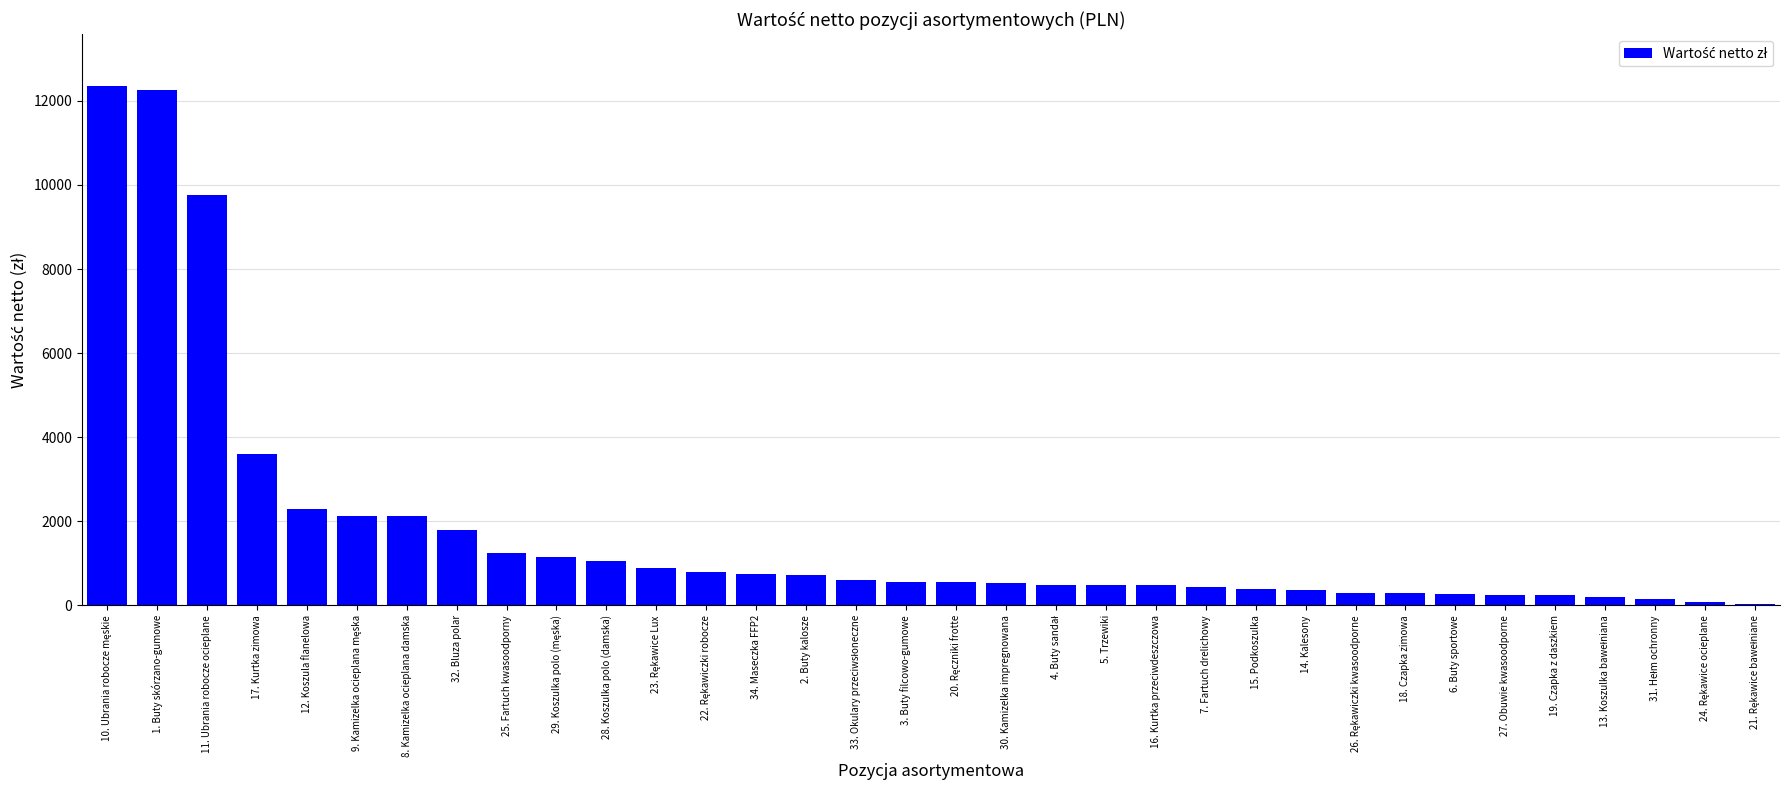

Does the chart contain stacked bars?

No